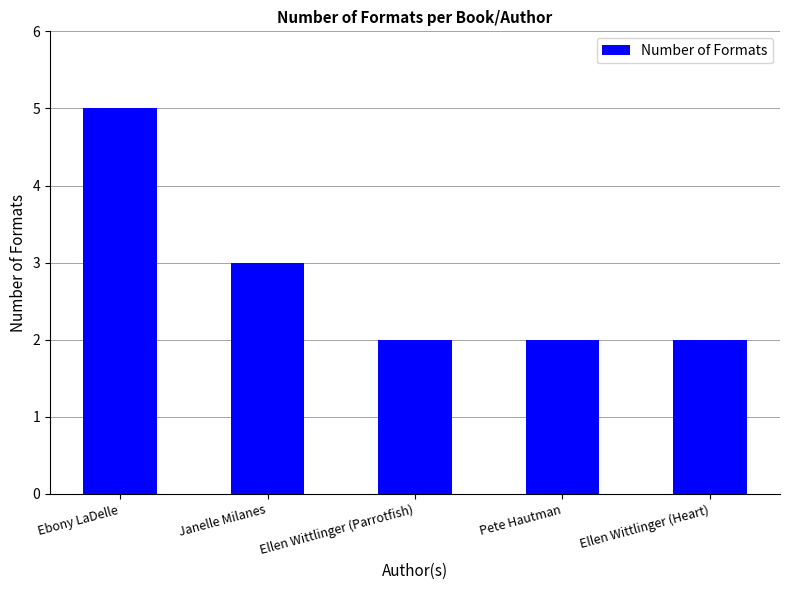

What is the sum of all values?

14